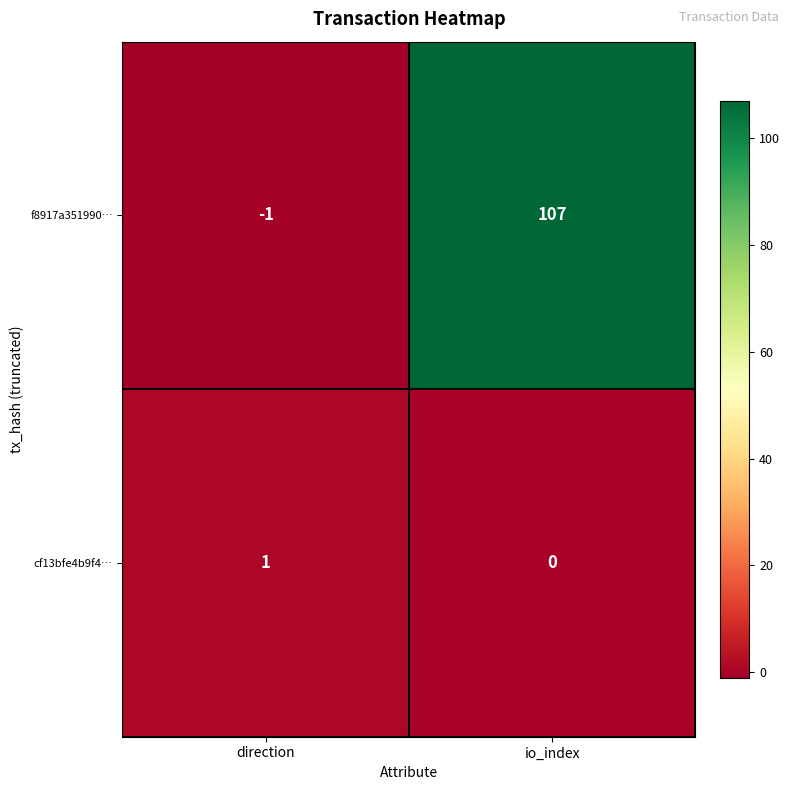

At which category is the sum across all series the highest?

io_index